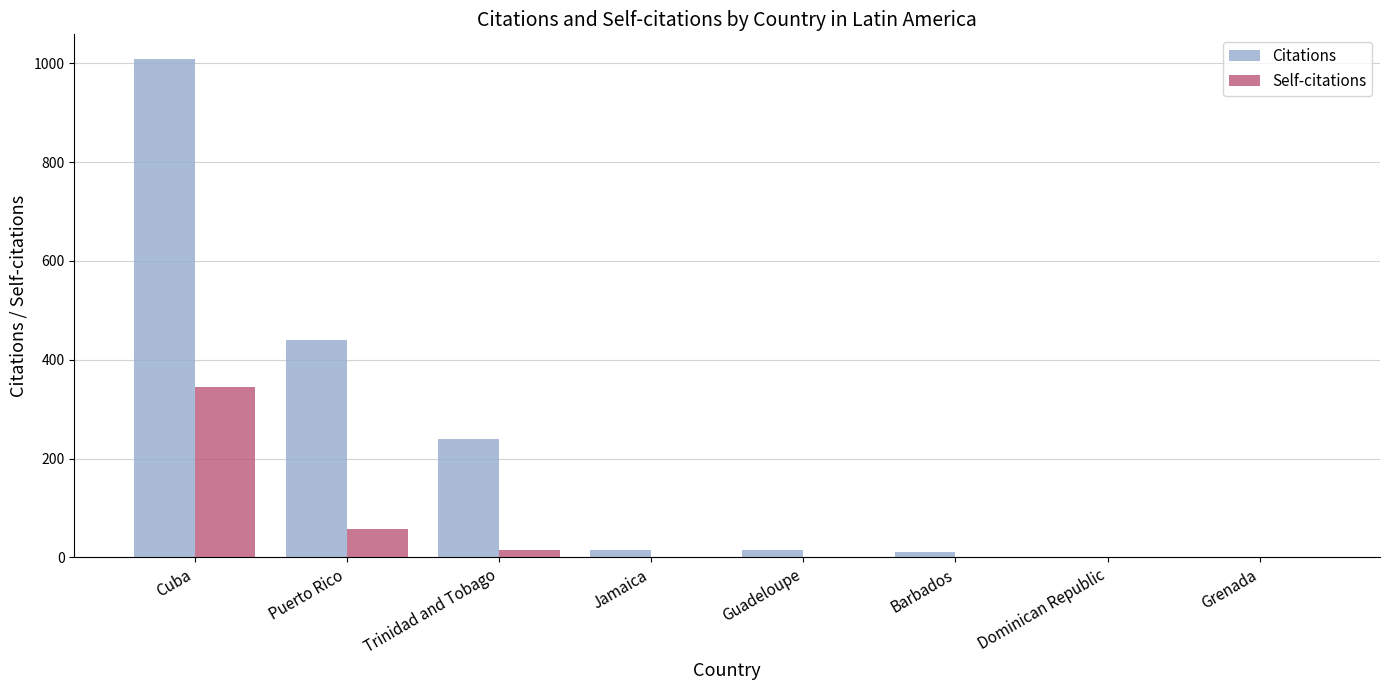

What are all the series names shown in the legend?

Citations, Self-citations